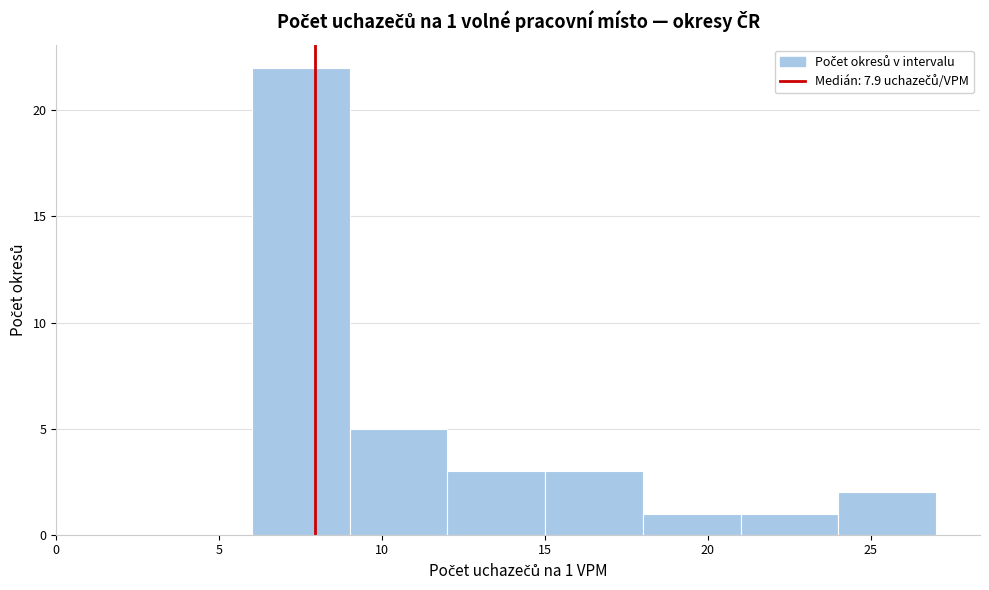

Over which range of the x-axis is the bar tallest?

6 to 9